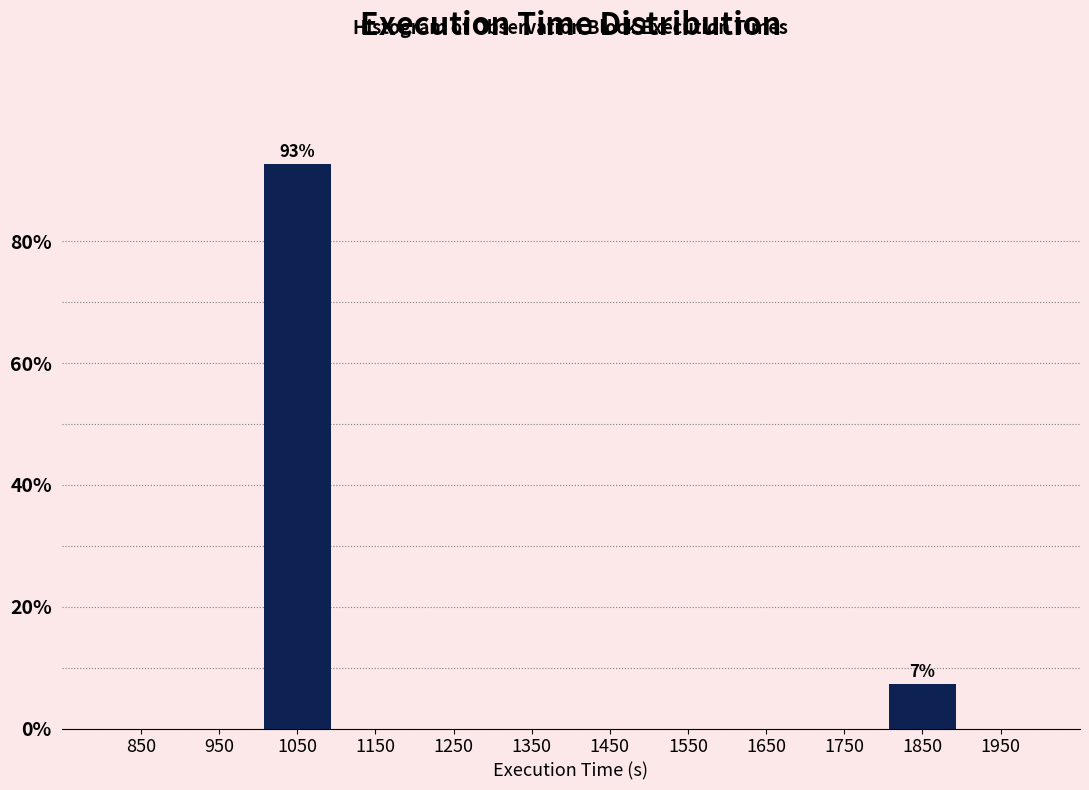

Over which range of the x-axis is the bar tallest?

1000 to 1100